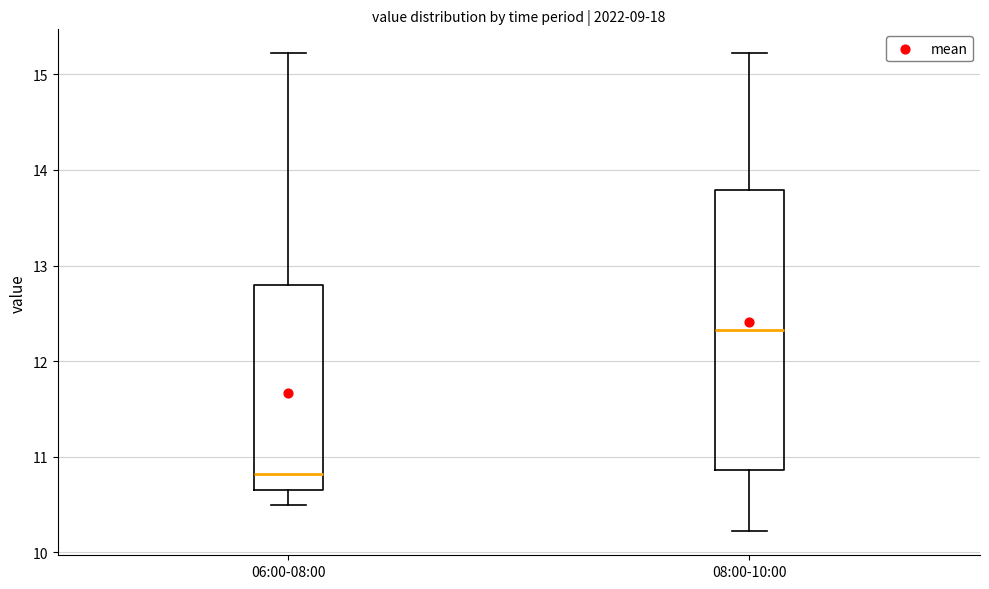

Comparing the boxes themselves (not the whiskers), which one is the tallest?

08:00-10:00